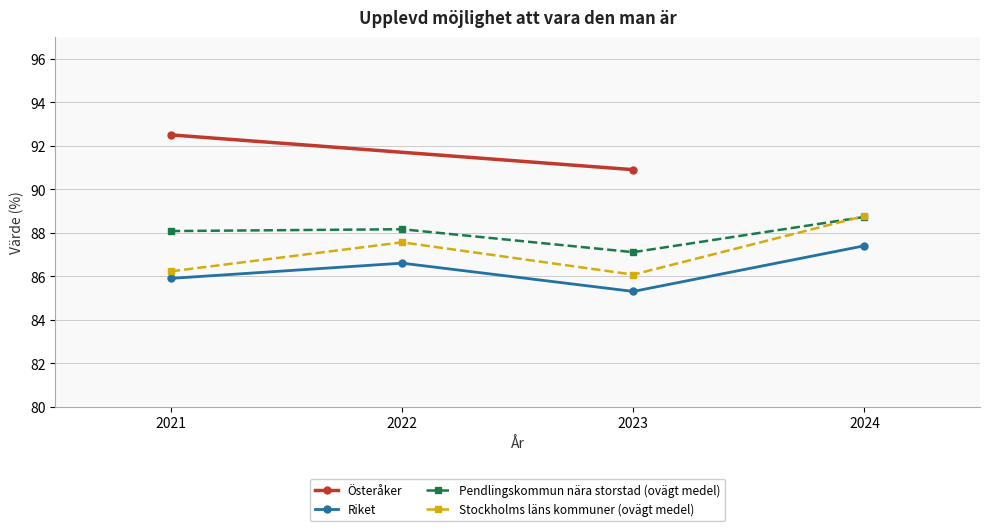

How many data points in Stockholms läns kommuner (ovägt medel) are above 87?

2